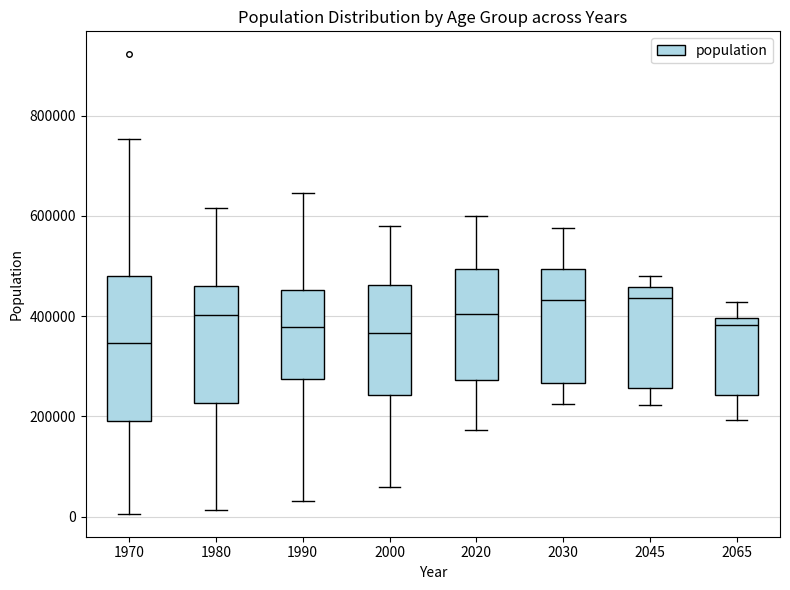

Reading left to right, read every box against the y-axis: the position of its median line, the range the box covers, and the ends of its whiskers. The values are not printed on the chart, so give them approximately, as read against the axis.

1970: median 340000, box 200000 to 480000, whiskers 0 to 760000
1980: median 400000, box 220000 to 460000, whiskers 20000 to 620000
1990: median 380000, box 280000 to 460000, whiskers 40000 to 640000
2000: median 360000, box 240000 to 460000, whiskers 60000 to 580000
2020: median 400000, box 280000 to 500000, whiskers 180000 to 600000
2030: median 440000, box 260000 to 500000, whiskers 220000 to 580000
2045: median 440000, box 260000 to 460000, whiskers 220000 to 480000
2065: median 380000, box 240000 to 400000, whiskers 200000 to 420000